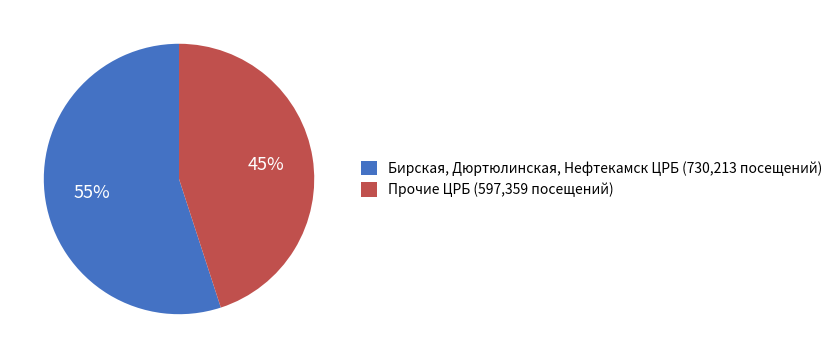

Count the number of slices in the pie.

2